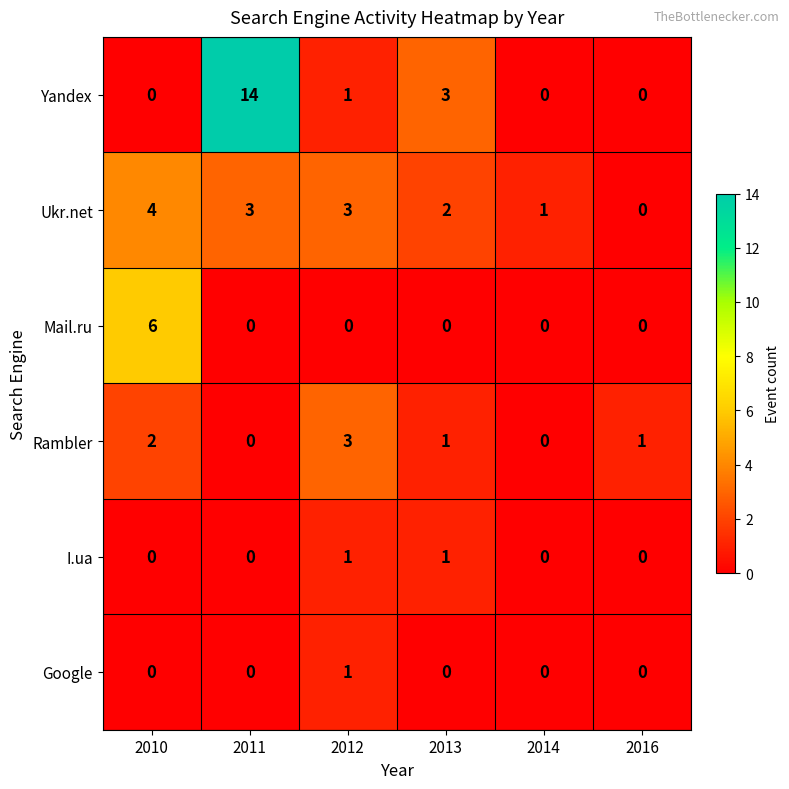

Is the value of Yandex at 2014 greater than the value of Rambler at 2016?

No